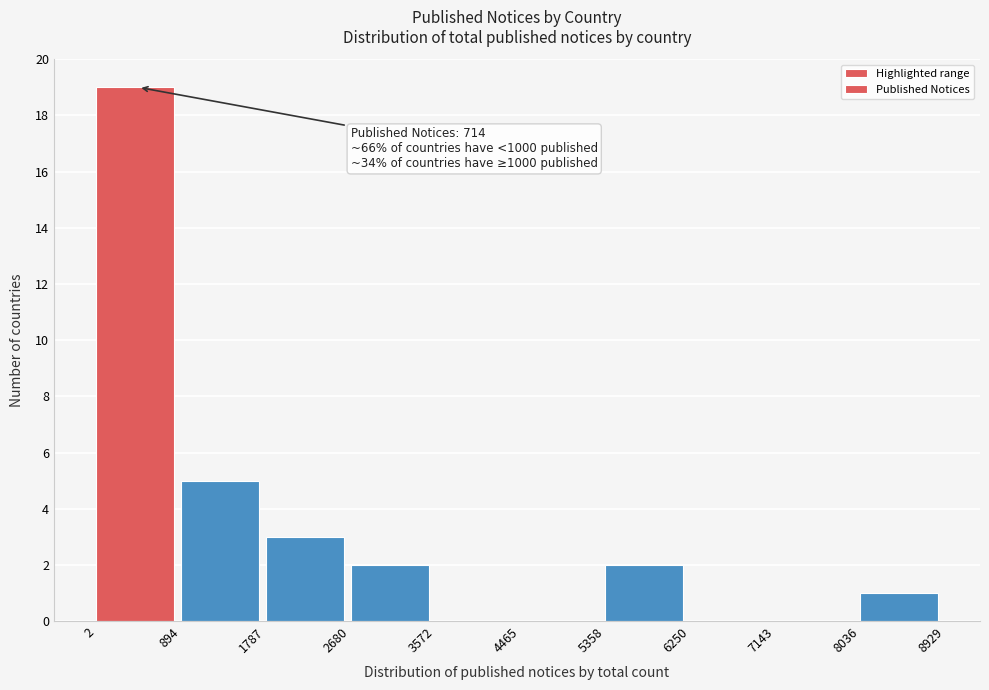

Which range on the x-axis has the tallest bar?

2 to 894